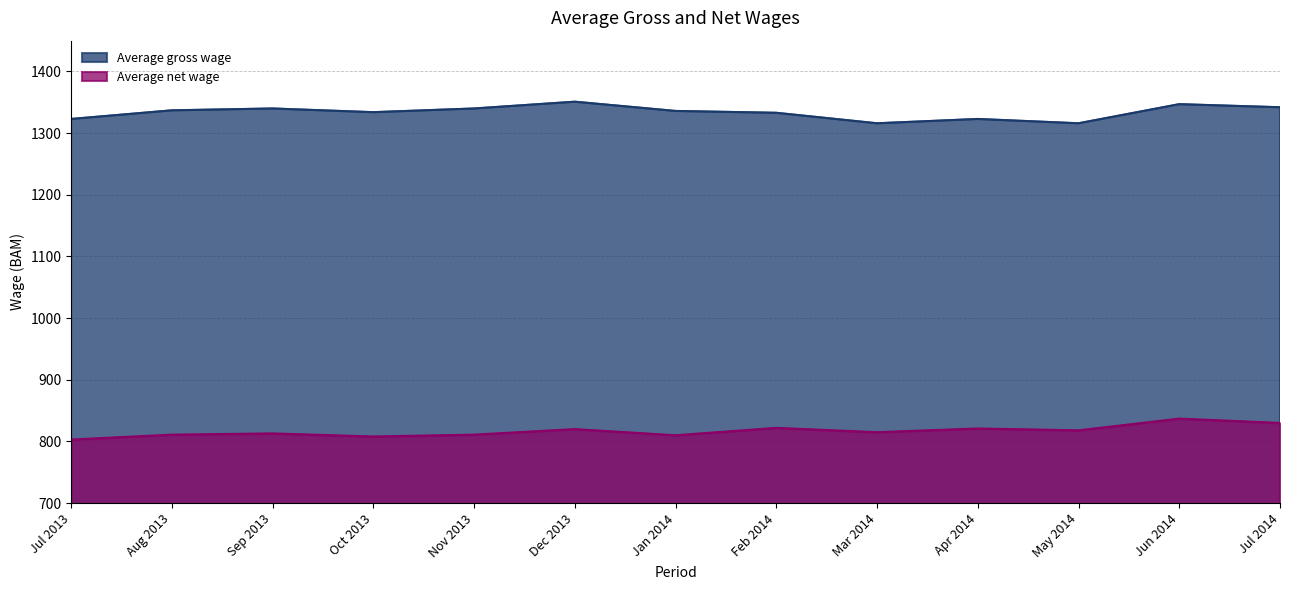

What is the value of the Average net wage point at the 6th from the left?

820